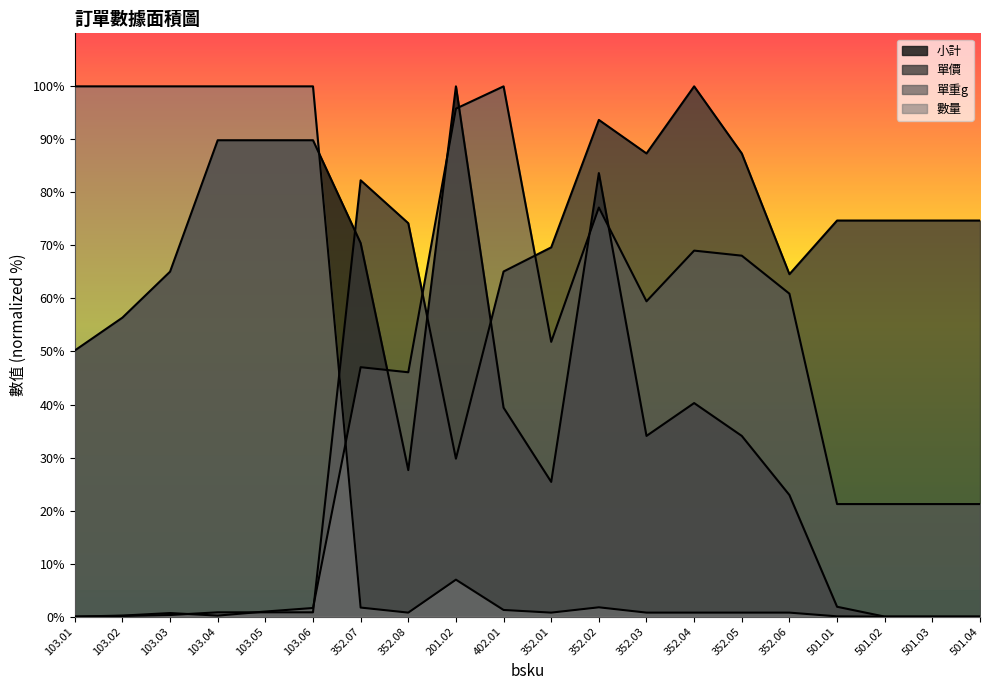

What is the label of the 12th point from the left?

352.02